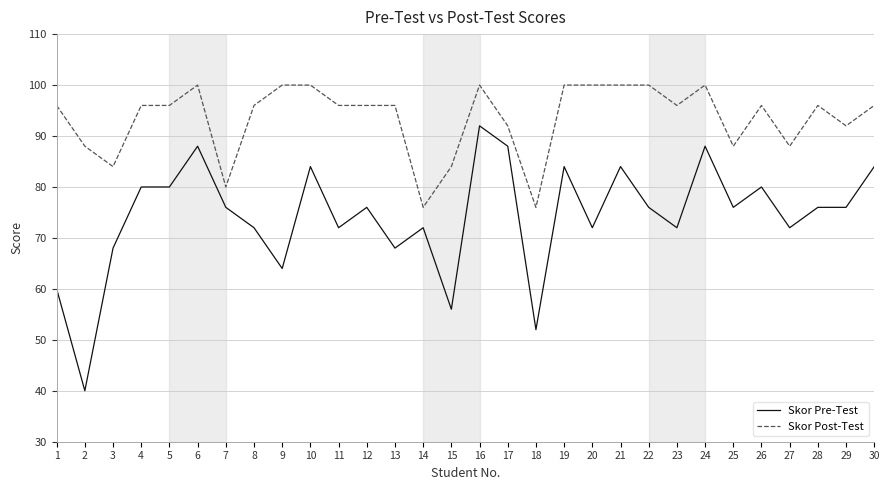

Read the Skor Pre-Test value at 18, to the nearest 5.

50